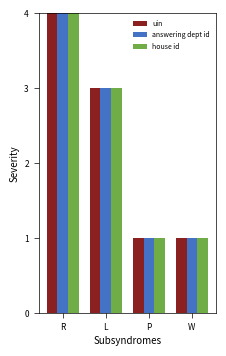

Between R and L, which series saw the biggest shift?

uin